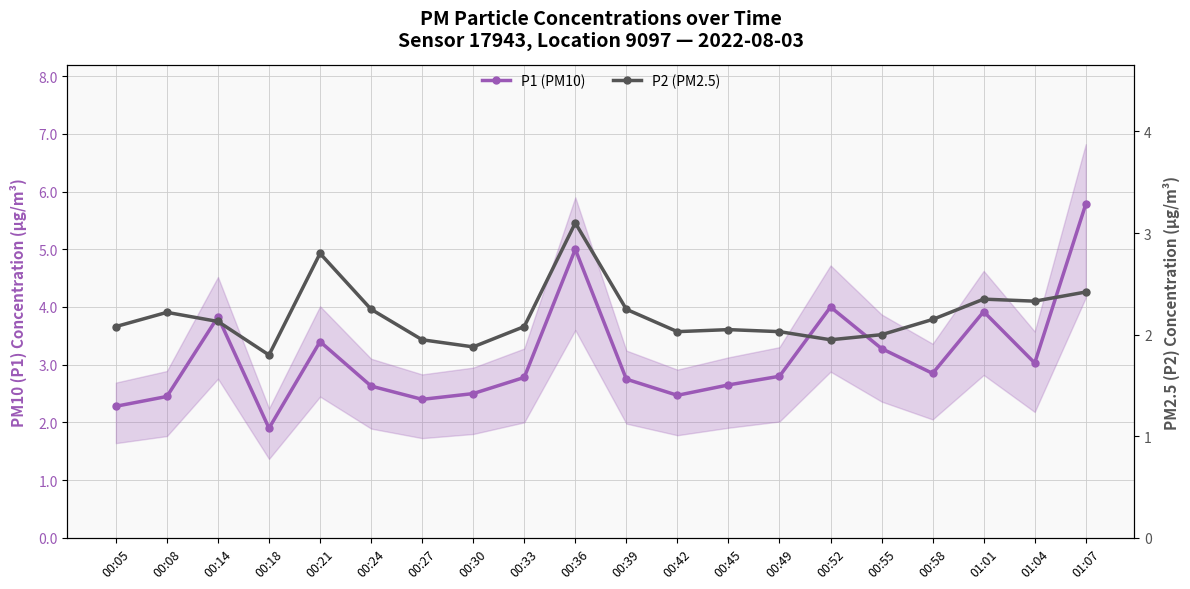

What is the sum of the P1 (PM10) values at 00:05 and 00:27?

4.7